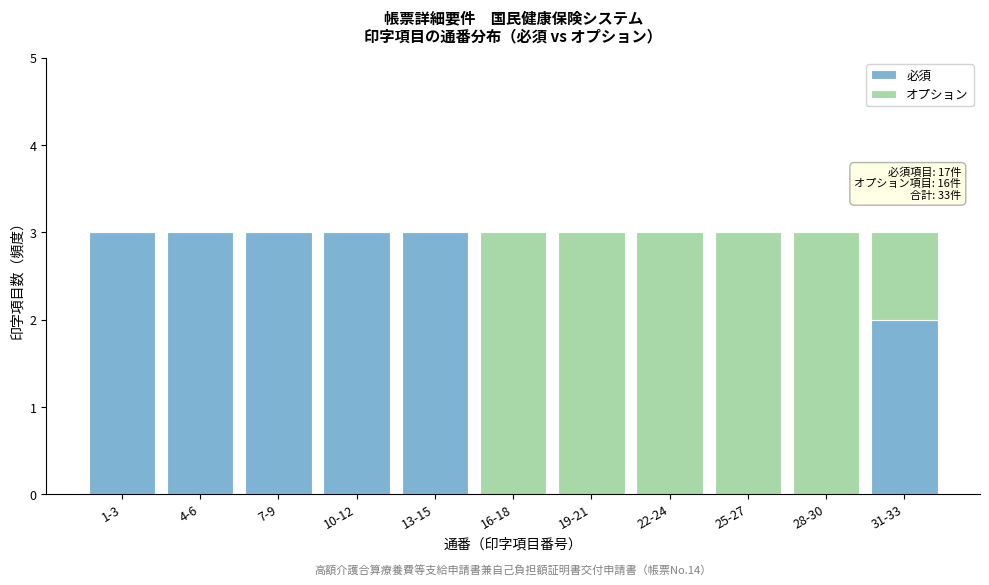

Reading left to right, transcribe the values for 必須.

1-3=3	4-6=3	7-9=3	10-12=3	13-15=3	16-18=0	19-21=0	22-24=0	25-27=0	28-30=0	31-33=2